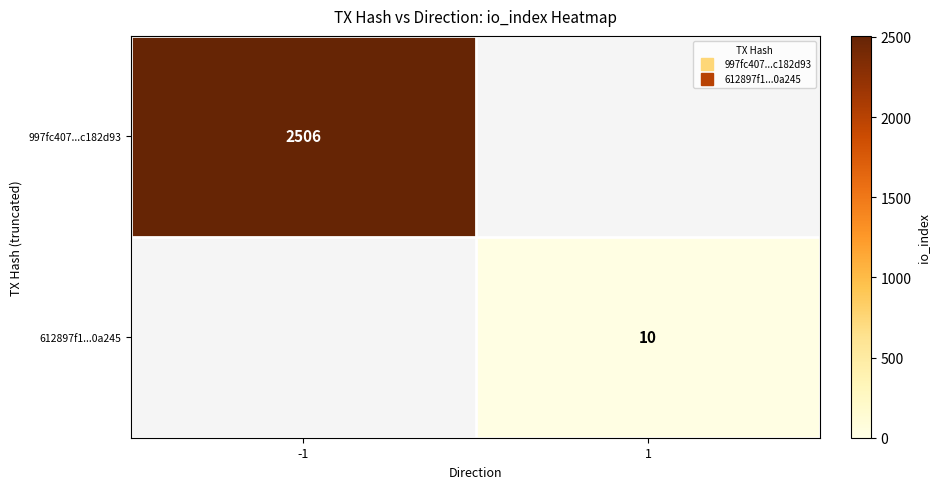

Which series has the largest range (max minus min)?

997fc407...c182d93